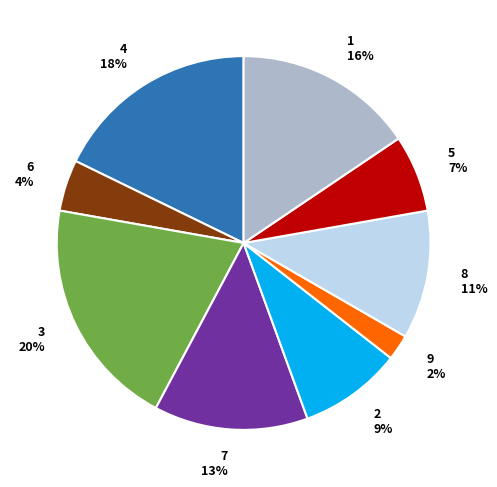

Which slice is the smallest?

9